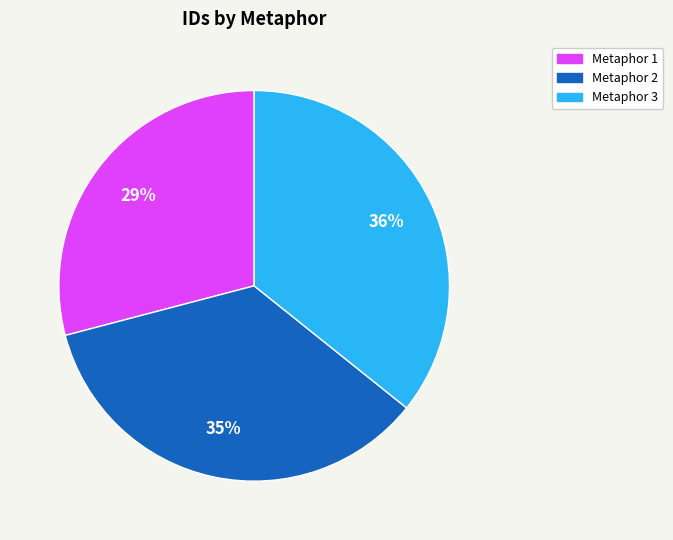

To the nearest percent, what is the average slice percentage?

33%